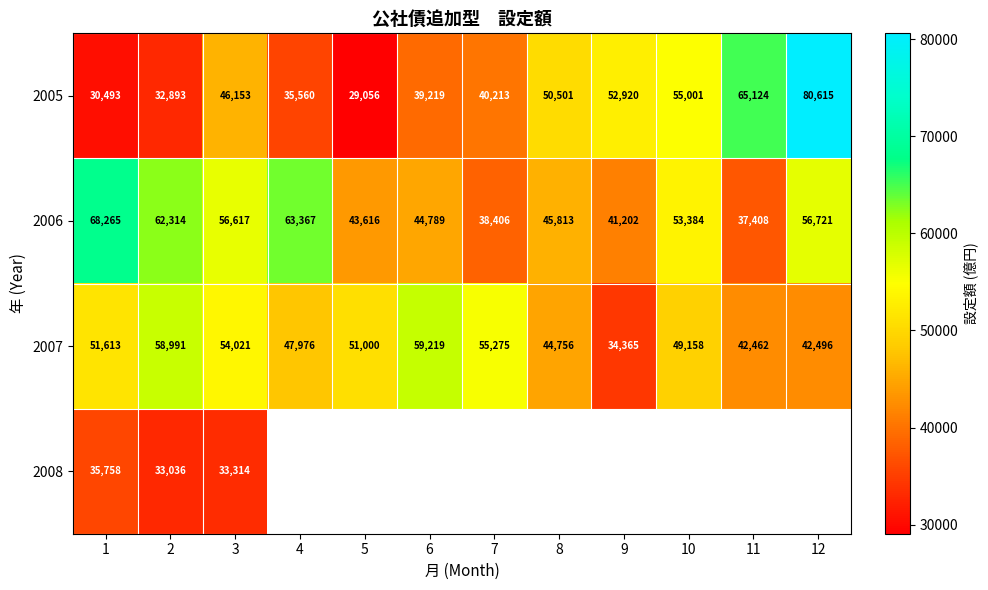

At 2, list the series in order from largest to smallest.

2006, 2007, 2008, 2005